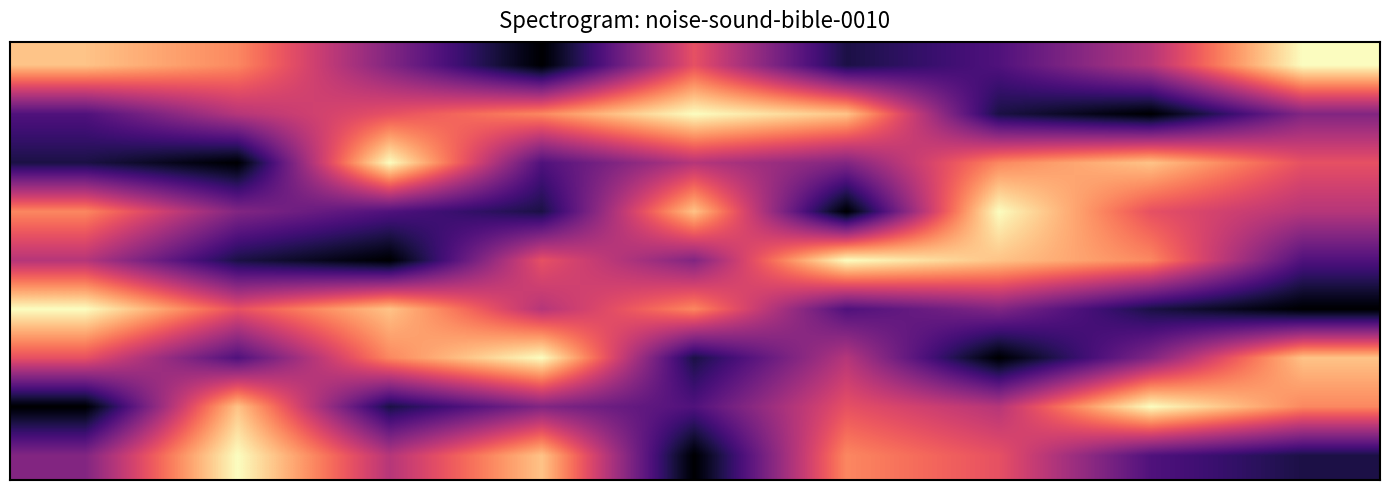

At how many categories does at least one series exceed 6?

9